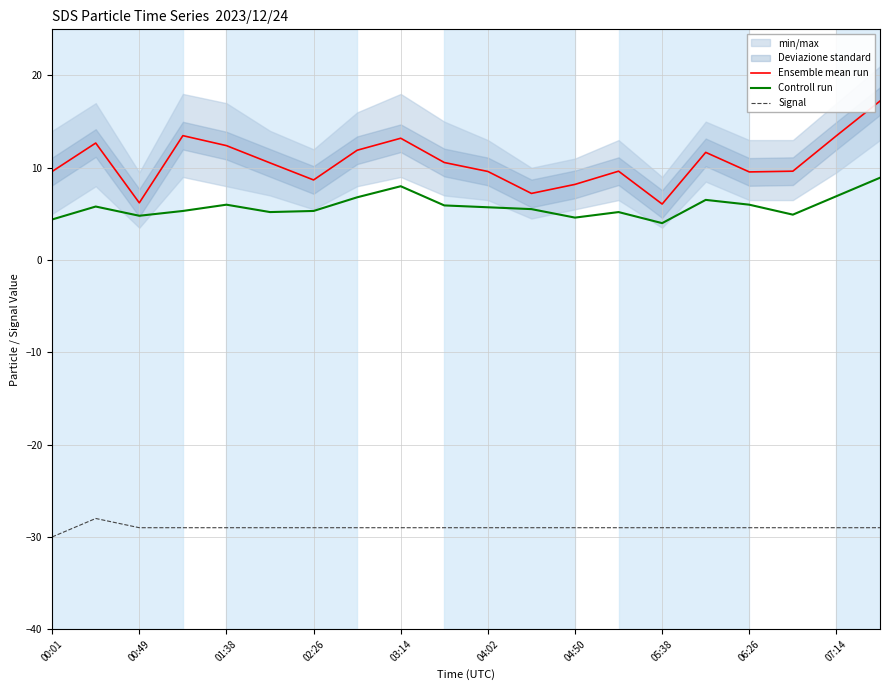

The Ensemble mean run series shows 13.2 at 03:14. True or false?

True